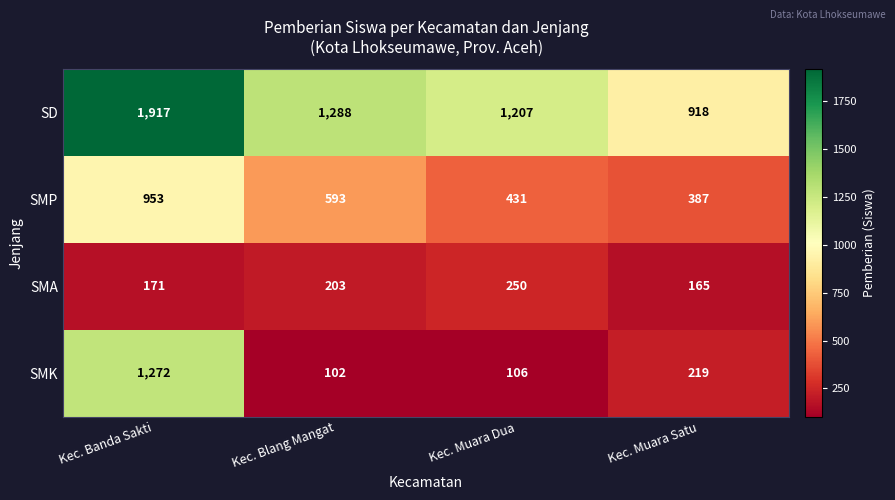

At which category does the chart reach its peak across all series?

Kec. Banda Sakti